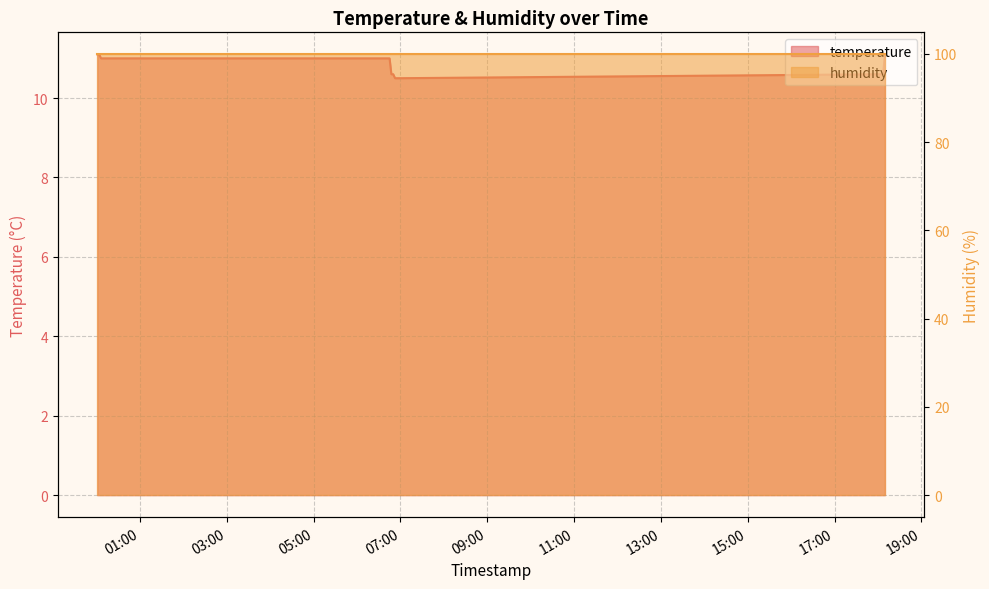

Which category has the highest value across all series?

2023-03-23T00:01:16